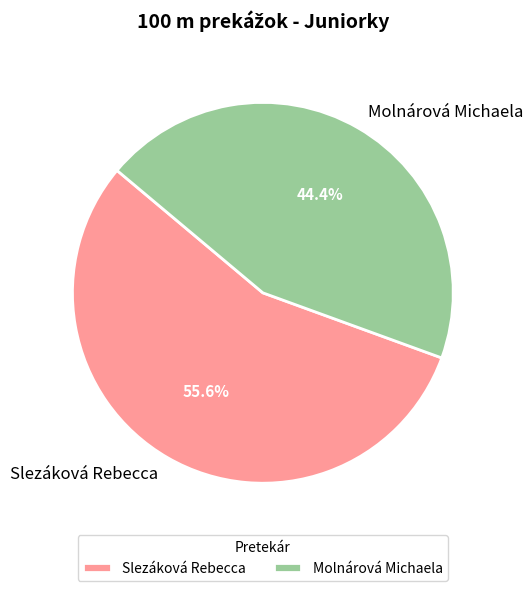

To the nearest percent, what is the difference between the Slezáková Rebecca and Molnárová Michaela slice percentages?

11%